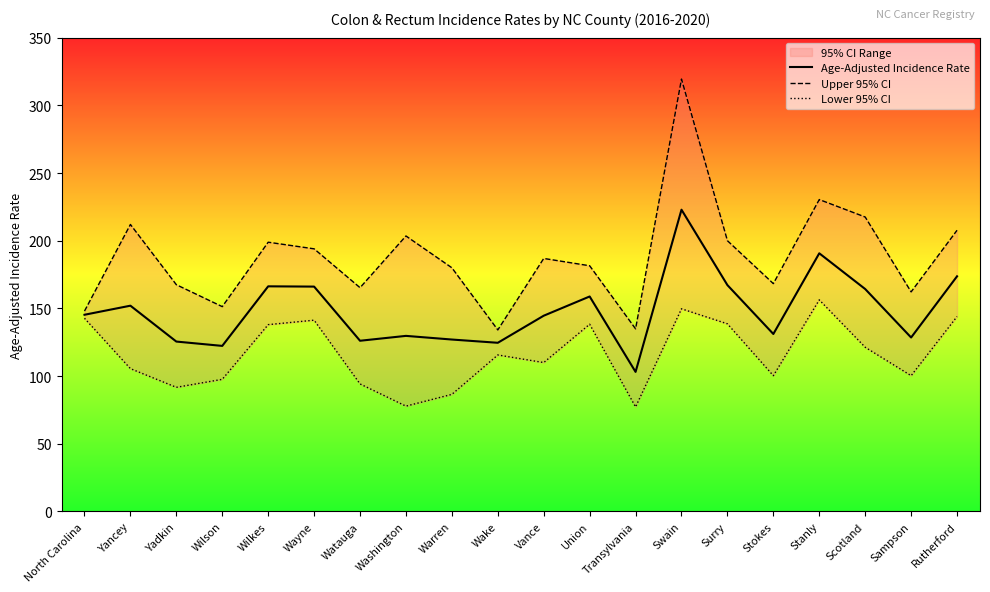

Is it true that Upper 95% CI equals 134.9 at Transylvania?

True